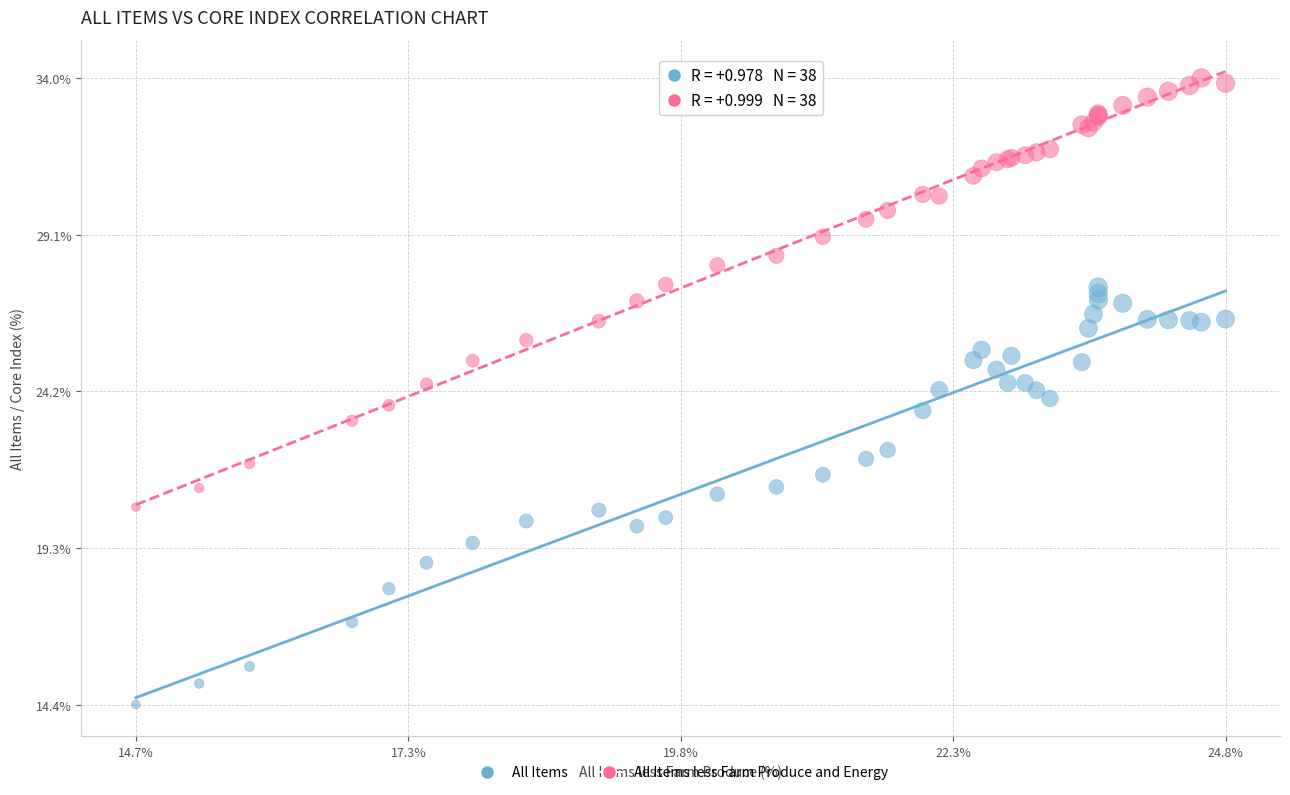

What is the X range (max minus min) for the scatter plot?

10.1